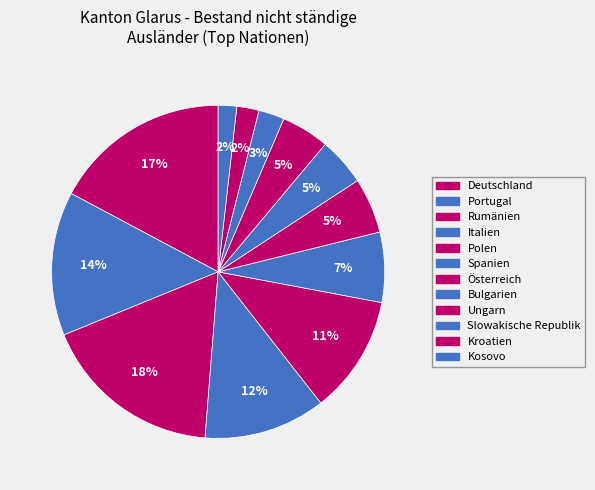

True or false: Spanien accounts for 7% of the total.

True